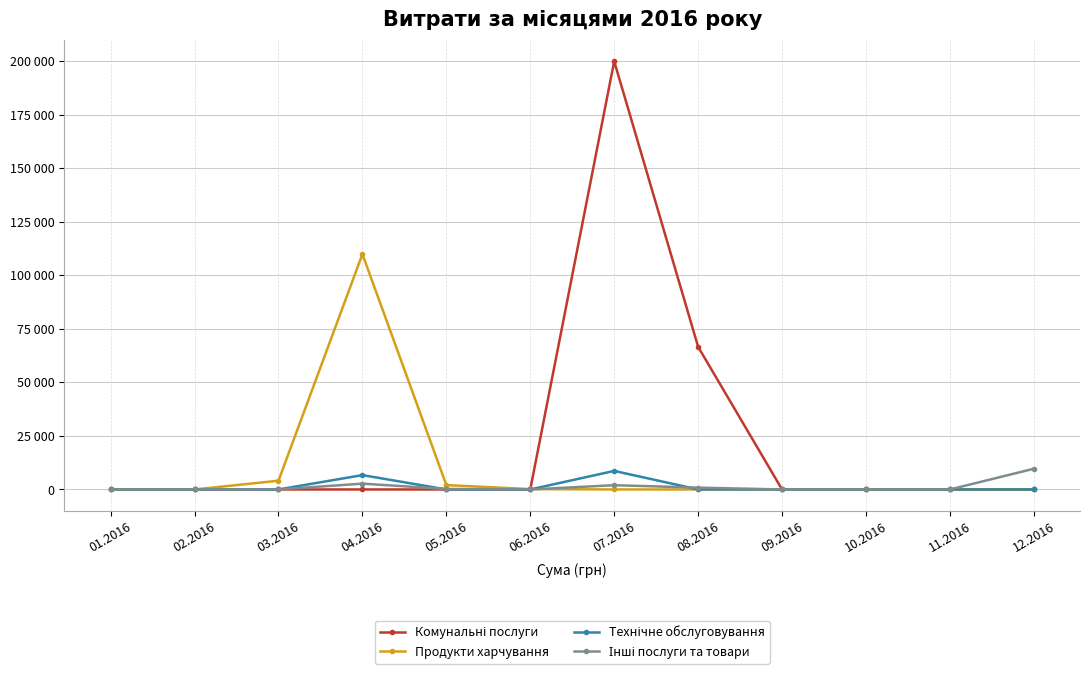

Rank the series at 11.2016 from lowest to highest value.

Комунальні послуги, Продукти харчування, Технічне обслуговування, Інші послуги та товари